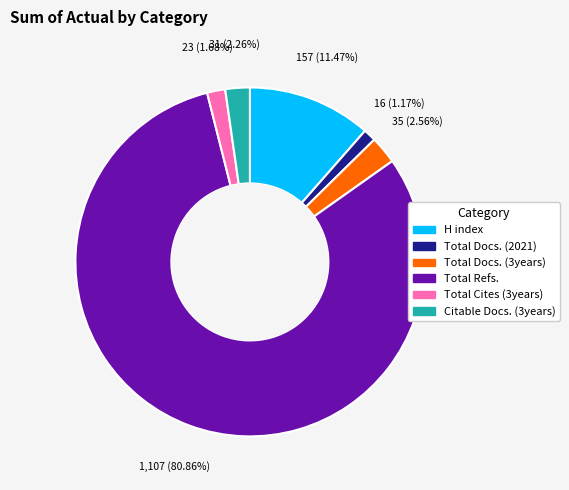

To the nearest percent, what portion does H index represent?

11%